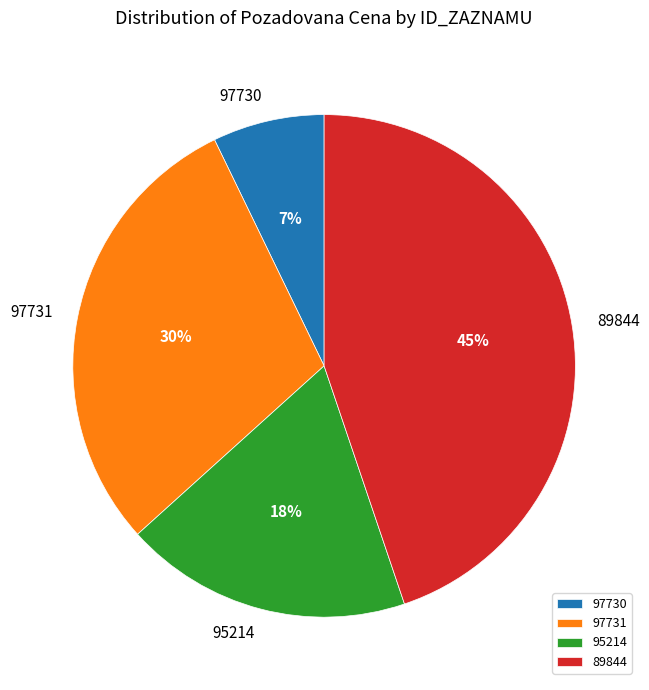

To the nearest percent, what portion does 89844 represent?

45%